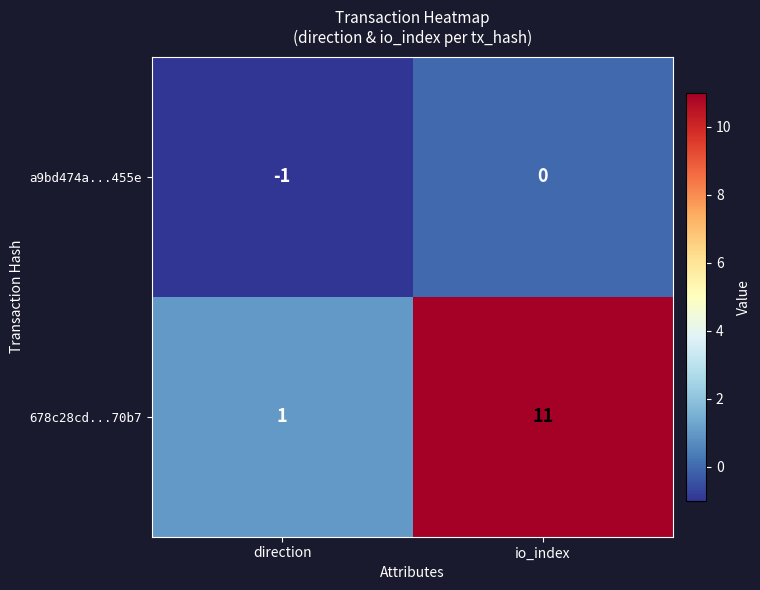

Rank the series by their average value, from highest to lowest.

678c28cd...70b7, a9bd474a...455e